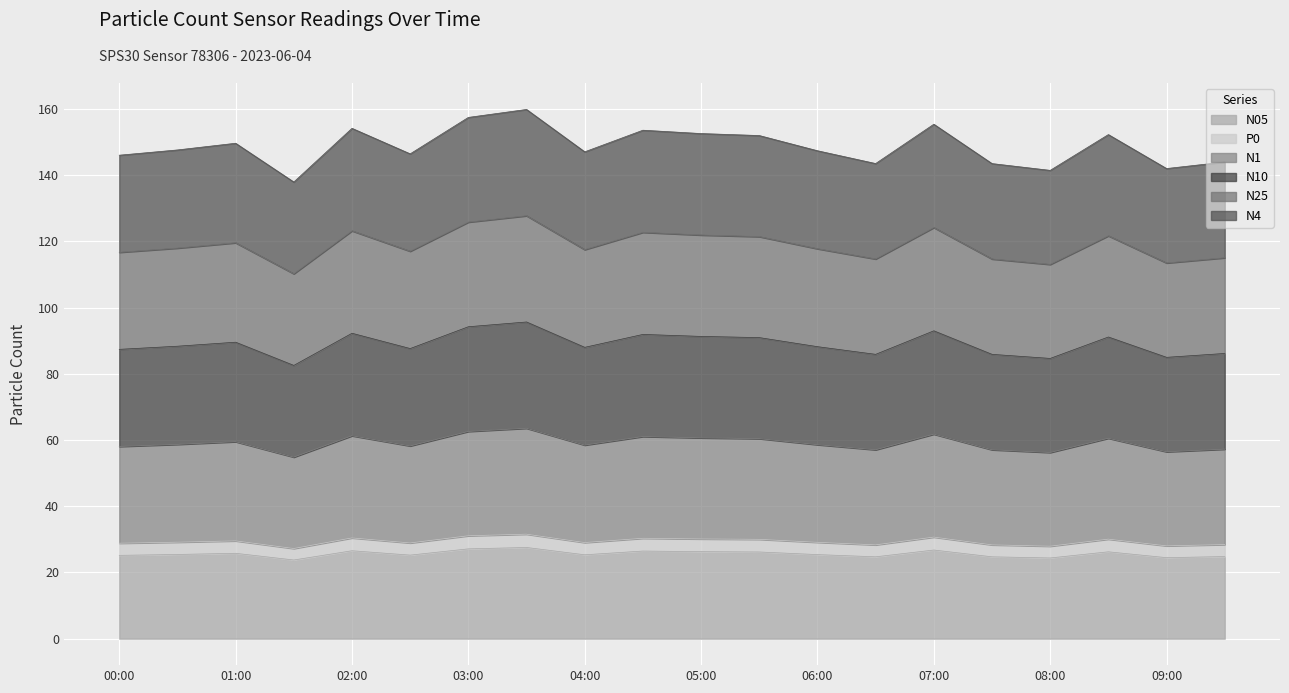

True or false: N10 and N25 cross at least once.

False